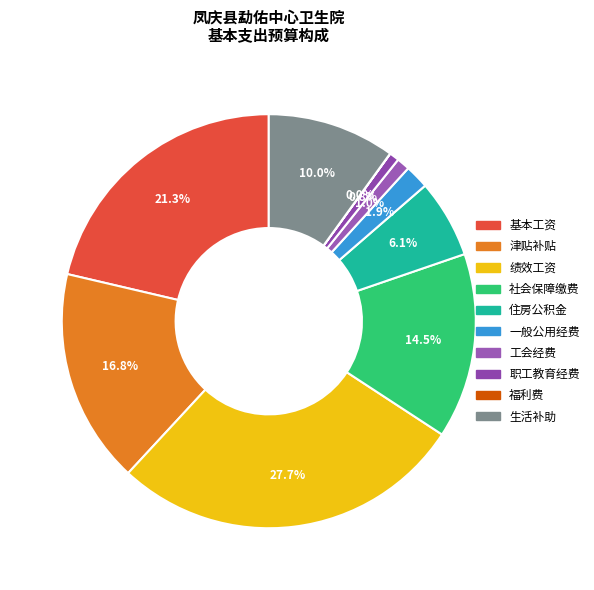

To the nearest percent, what is the average slice percentage?

10%